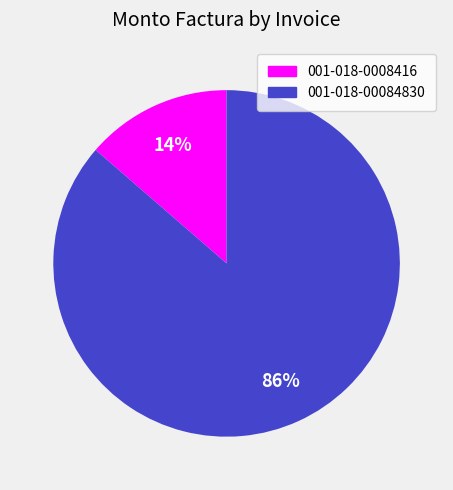

Between 001-018-00084830 and 001-018-0008416, which is larger?

001-018-00084830